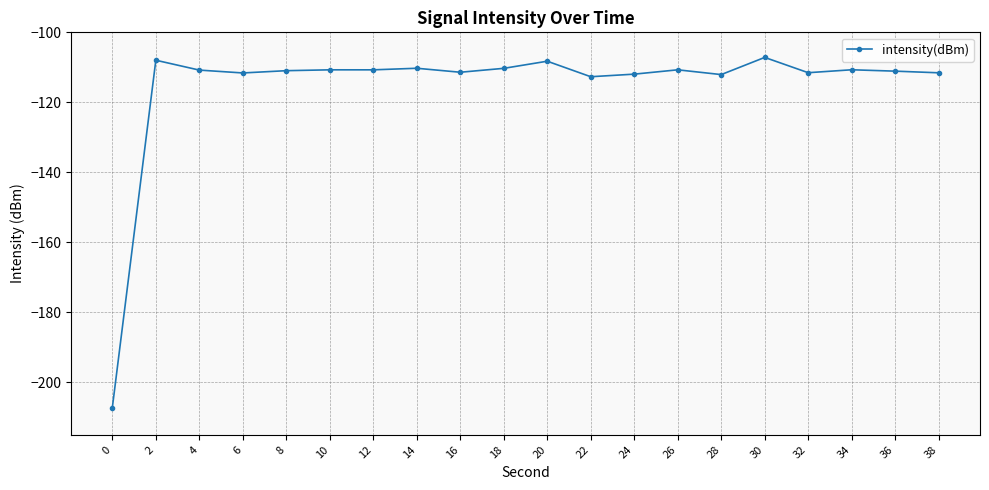

Which has a higher value, 0 or 28?

28